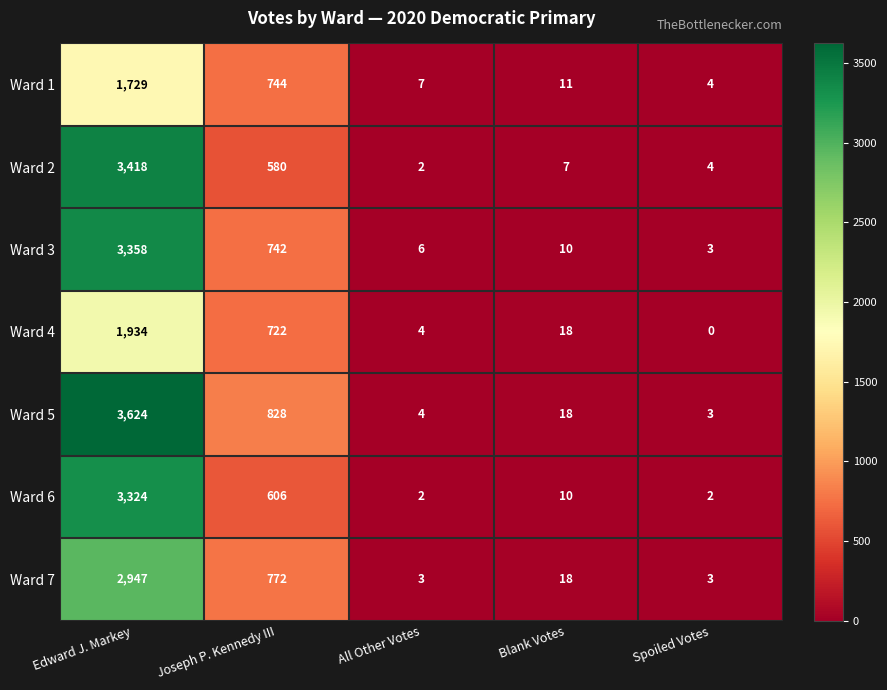

What is the difference between the highest and lowest values at All Other Votes?

5